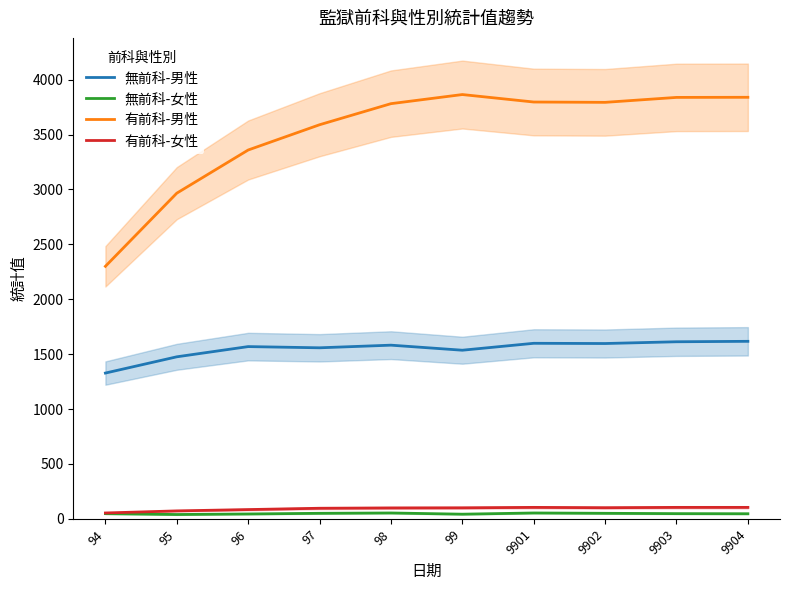

Which series has the largest range (max minus min)?

有前科-男性